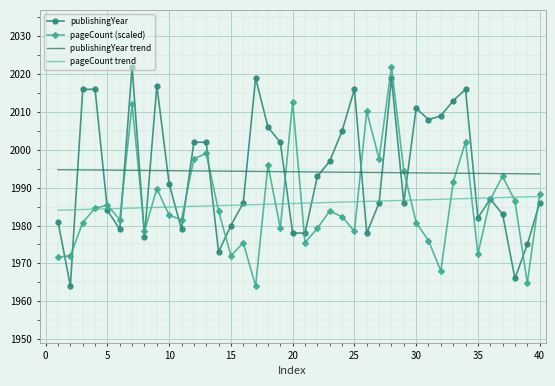

What is the highest value of the publishingYear series?

2022.0